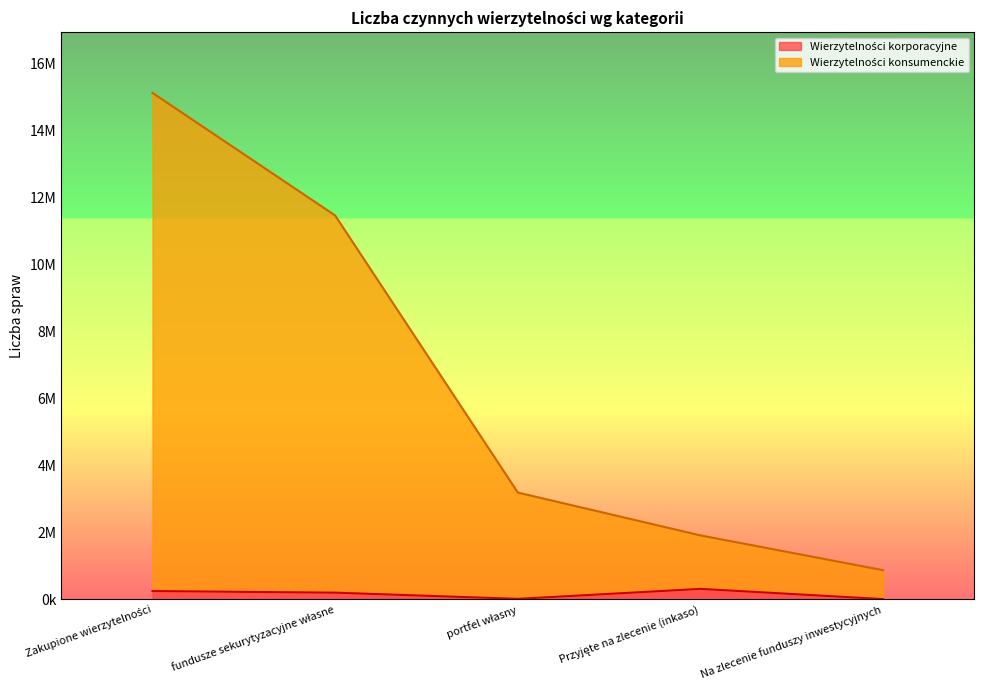

Does the chart have visible grid lines?

No